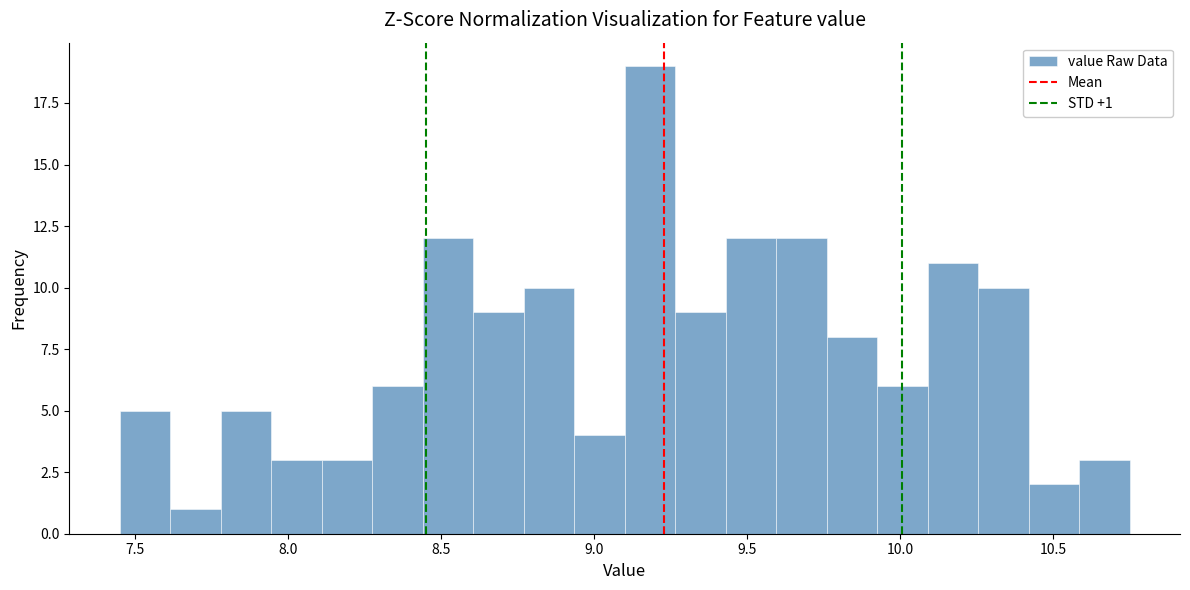

Around what value on the x-axis is the tallest bar? Give the approximate position of its centre, as read against the axis.

9.20